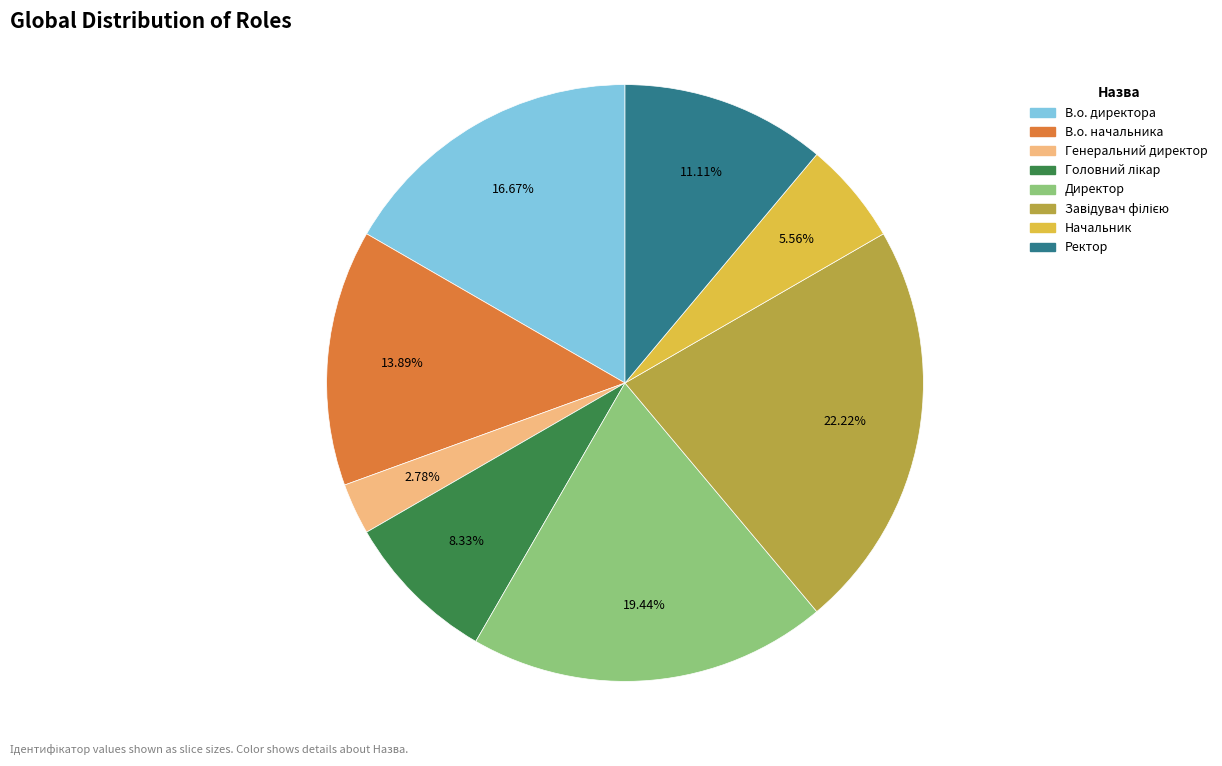

Do Директор and В.о. начальника together represent more than half of the pie?

No